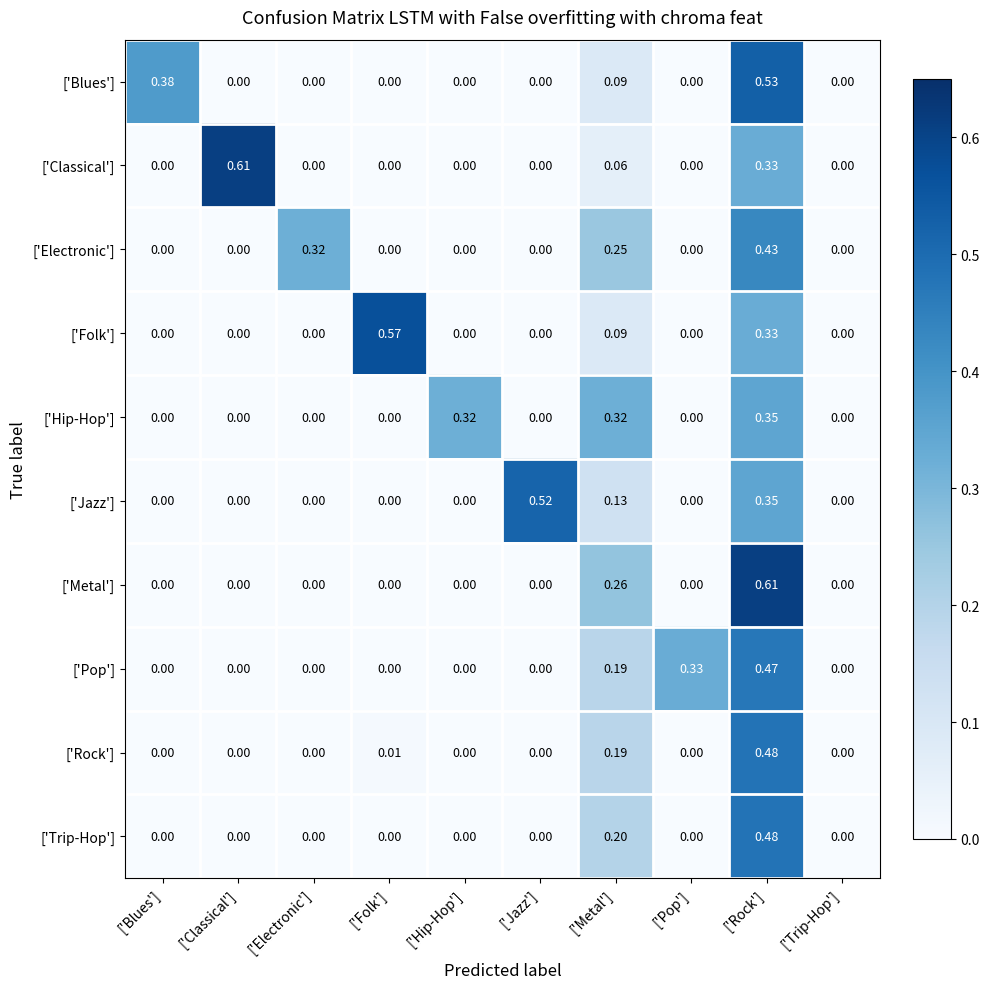

How many data points in ['Electronic'] are above 0?

3